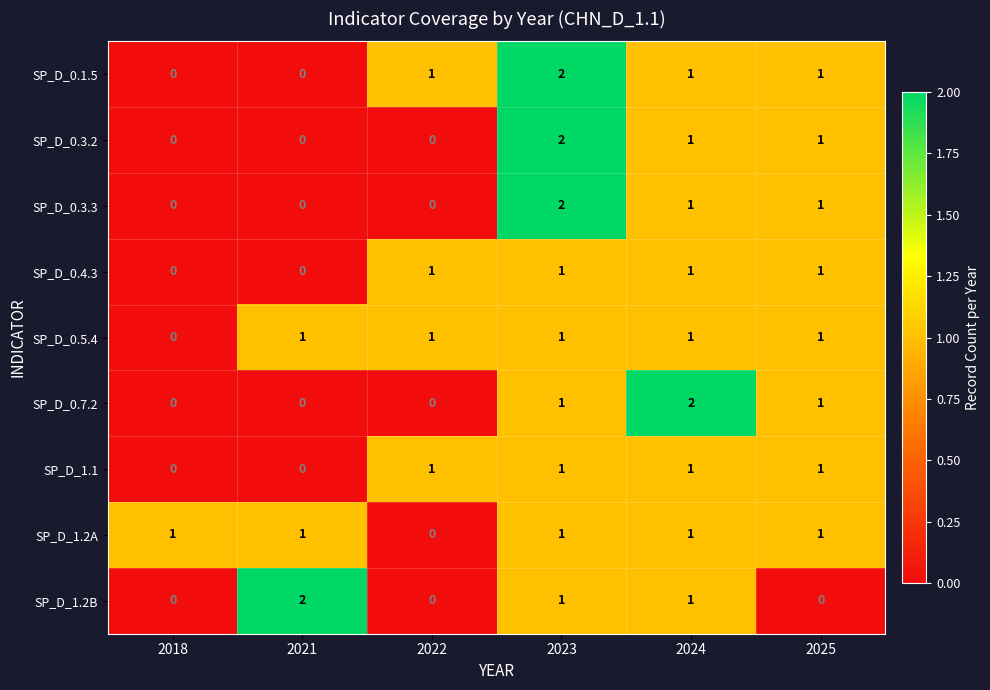

Is it true that SP_D_0.7.2 equals 1 at 2024?

False